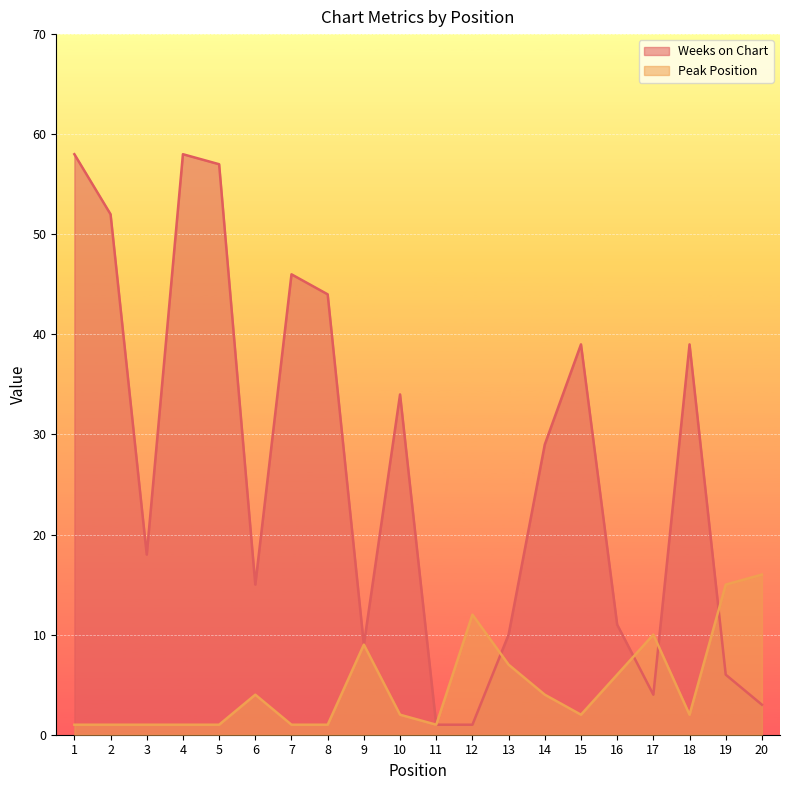

Does the chart display data point markers on the line(s)?

No